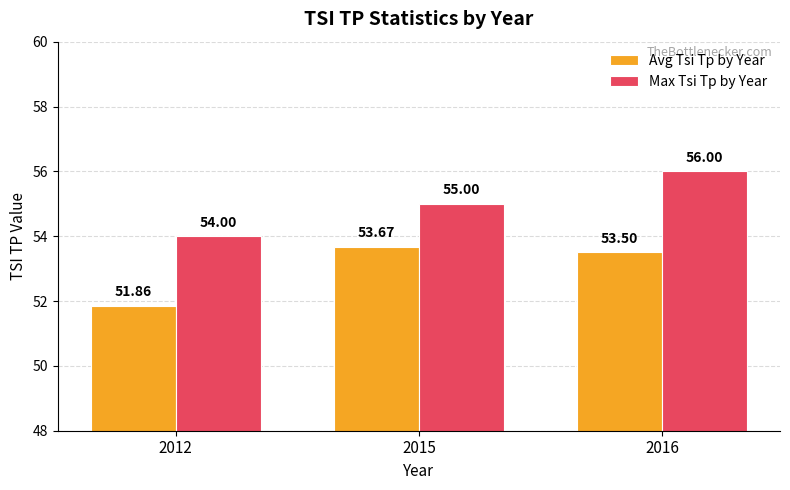

What is the value of the Avg Tsi Tp by Year bar at the 1st from the left?

51.9